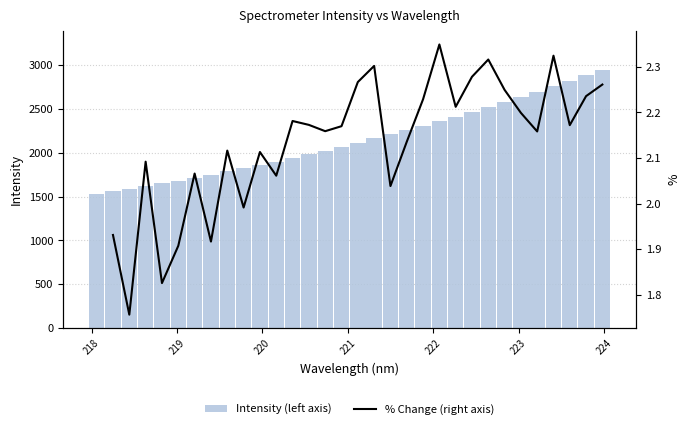

What is the sum of all Intensity (left axis) values?

68608.6